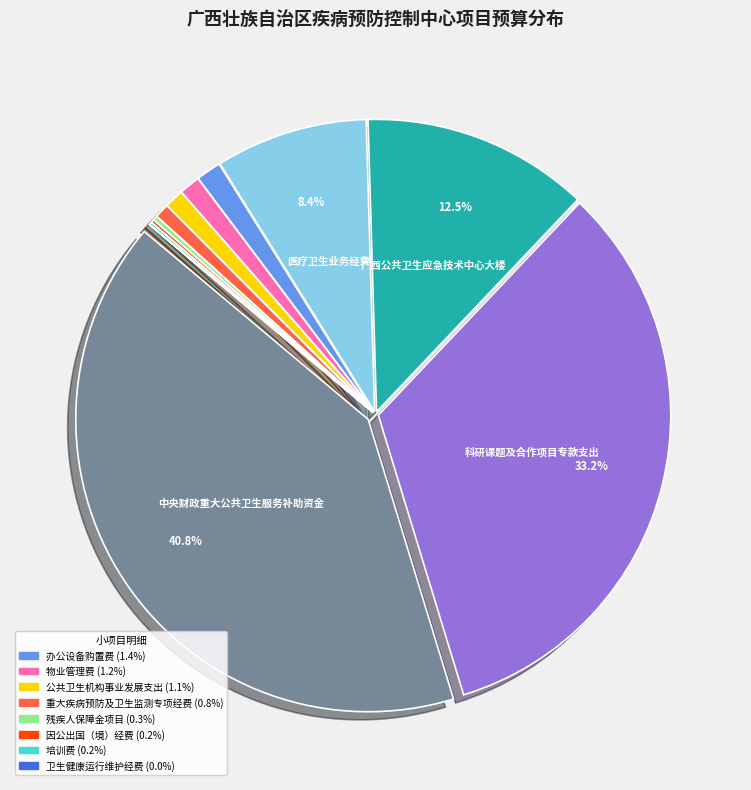

Is there a majority slice in this chart?

No